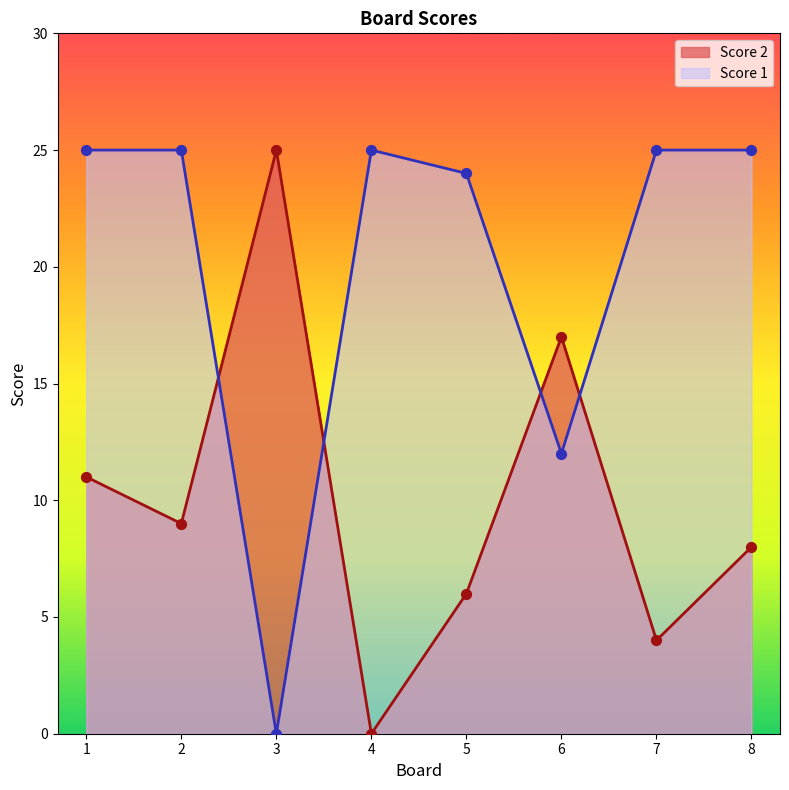

What is the total value across all series at 2?

34